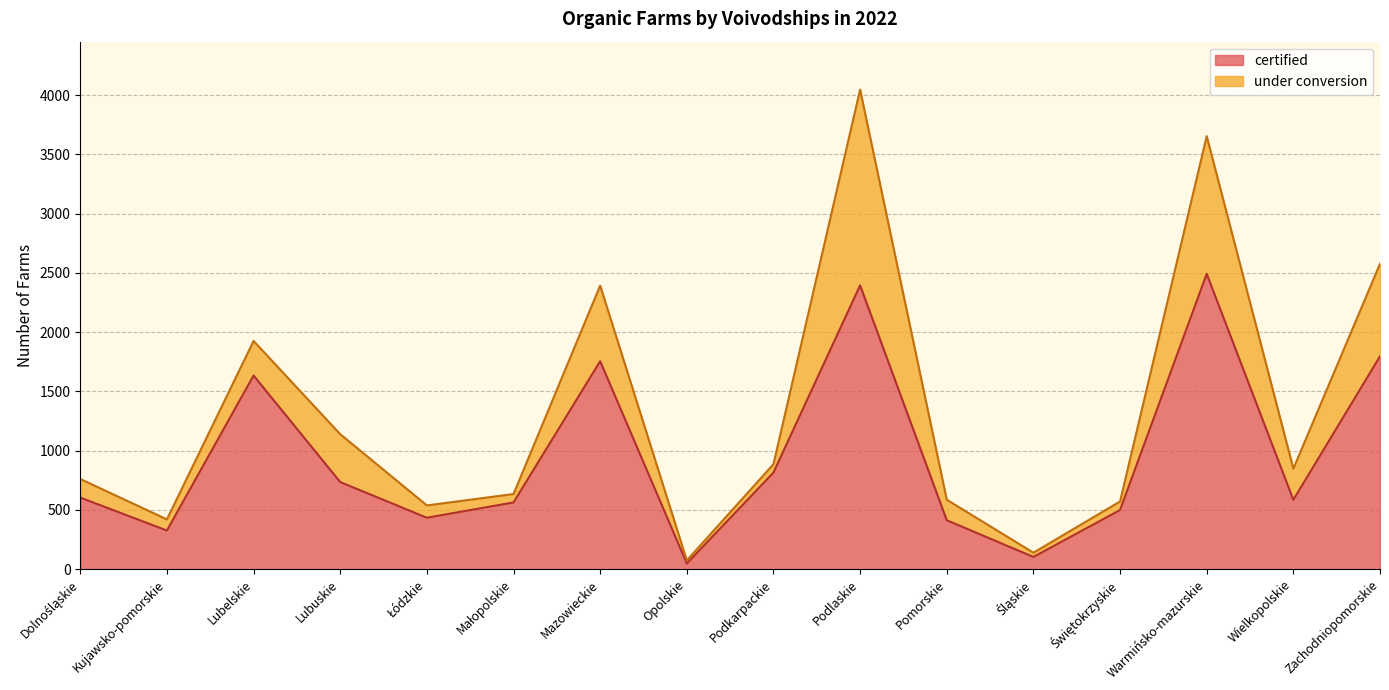

List the labels in order of value, largest first.

Warmińsko-mazurskie, Podlaskie, Zachodniopomorskie, Mazowieckie, Lubelskie, Podkarpackie, Lubuskie, Dolnośląskie, Wielkopolskie, Małopolskie, Świętokrzyskie, Łódzkie, Pomorskie, Kujawsko-pomorskie, Śląskie, Opolskie